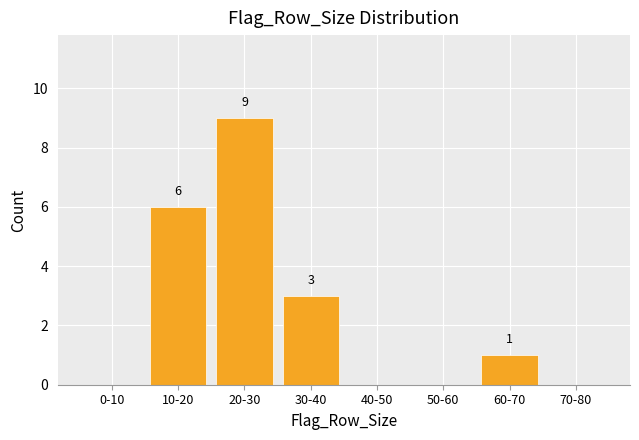

Reading right to left, extract all data points from this chart.

70-80=0	60-70=1	50-60=0	40-50=0	30-40=3	20-30=9	10-20=6	0-10=0